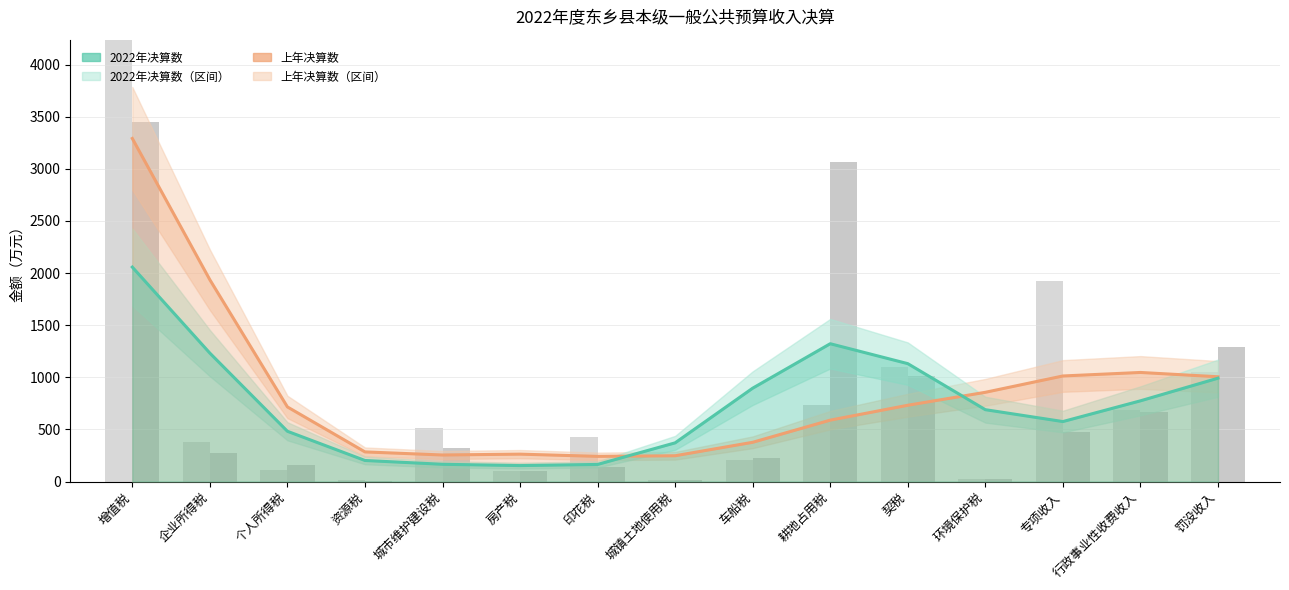

What is the value of the 2022年决算数 bar at the 8th from the left?

371.1